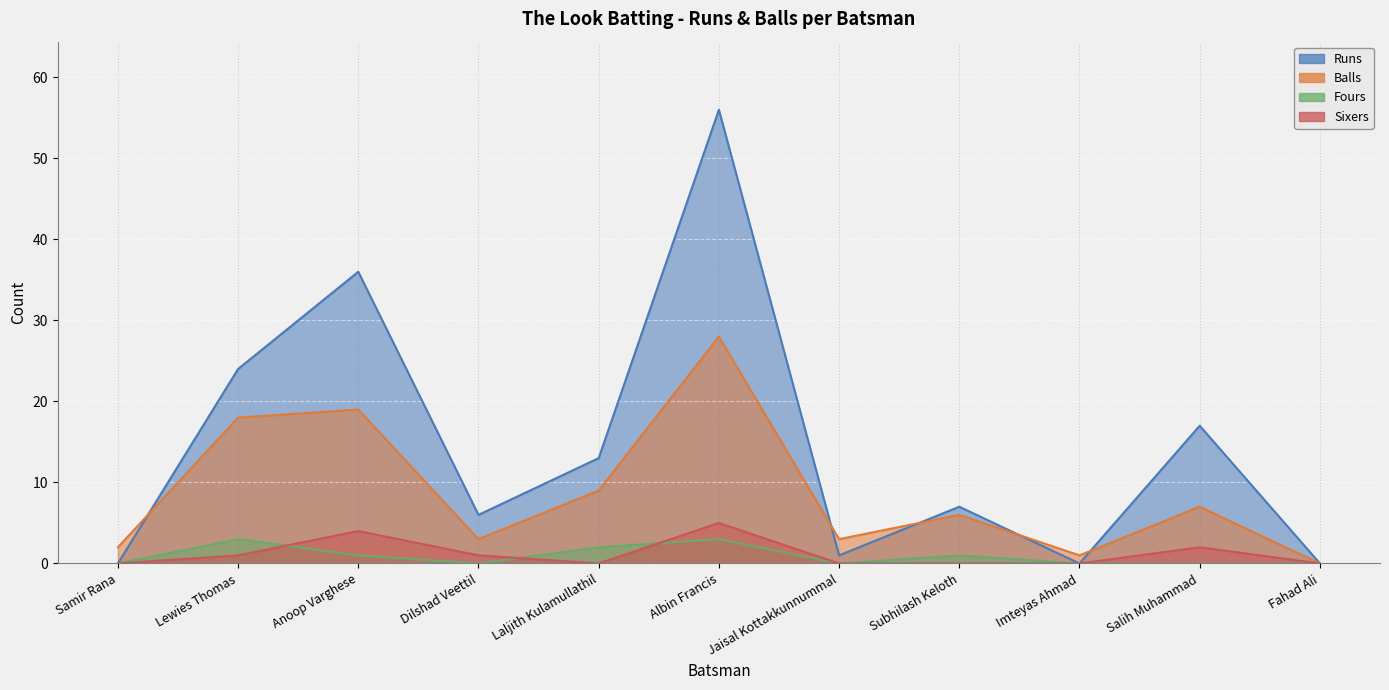

Reading left to right, list all the values displayed in this chart.

Runs: 0	24	36	6	13	56	1	7	0	17	0
Balls: 2	18	19	3	9	28	3	6	1	7	0
Fours: 0	3	1	0	2	3	0	1	0	0	0
Sixers: 0	1	4	1	0	5	0	0	0	2	0